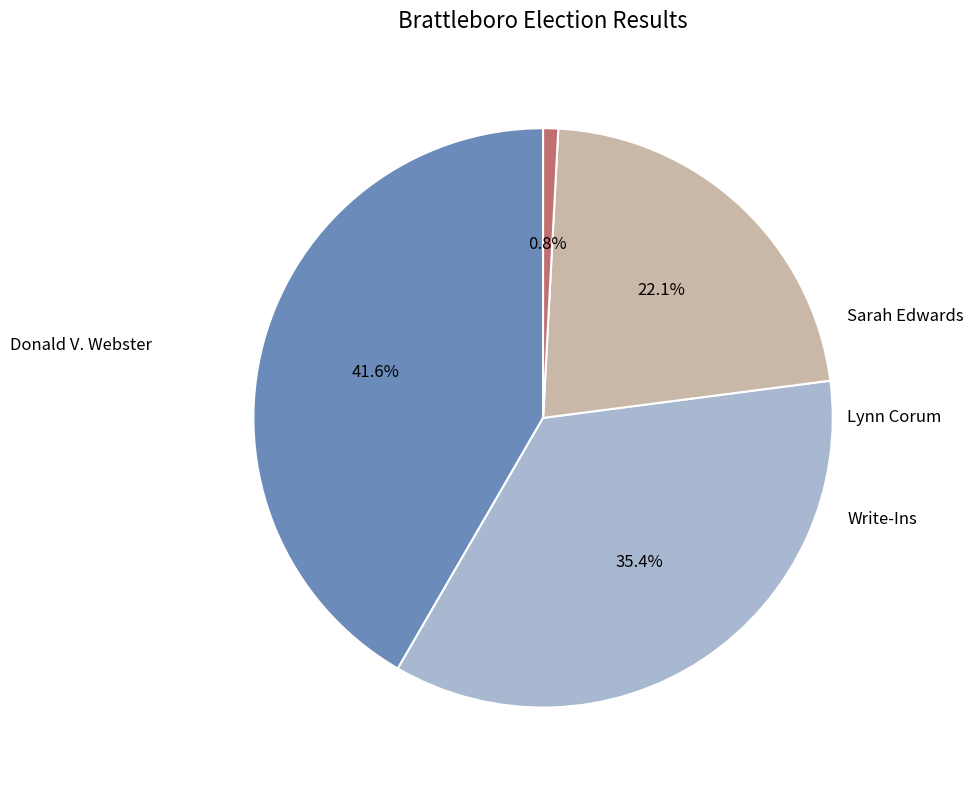

Is there a majority slice in this chart?

No